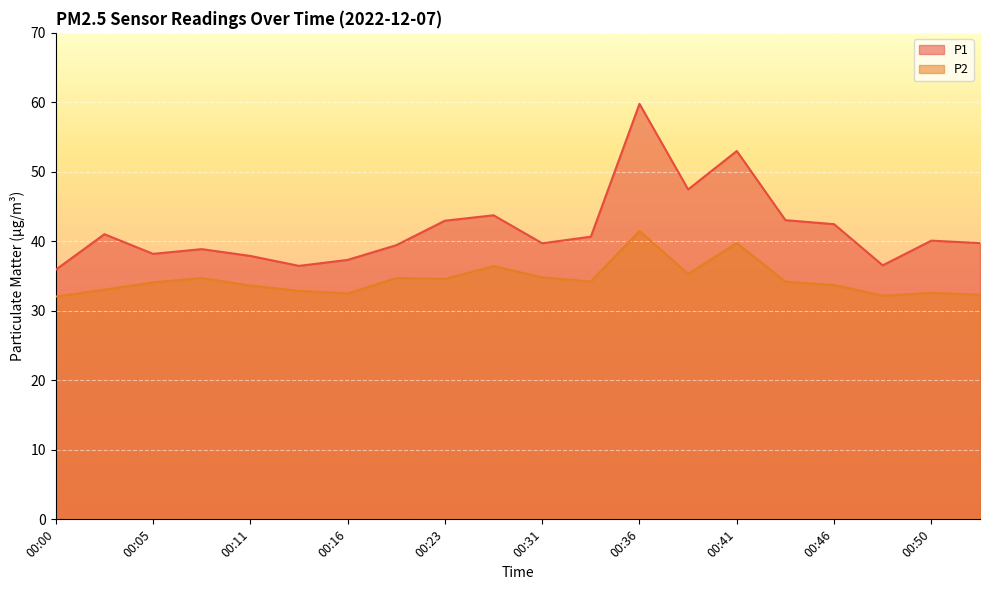

What is the difference between the second highest and minimum values in the P2 series?

7.7